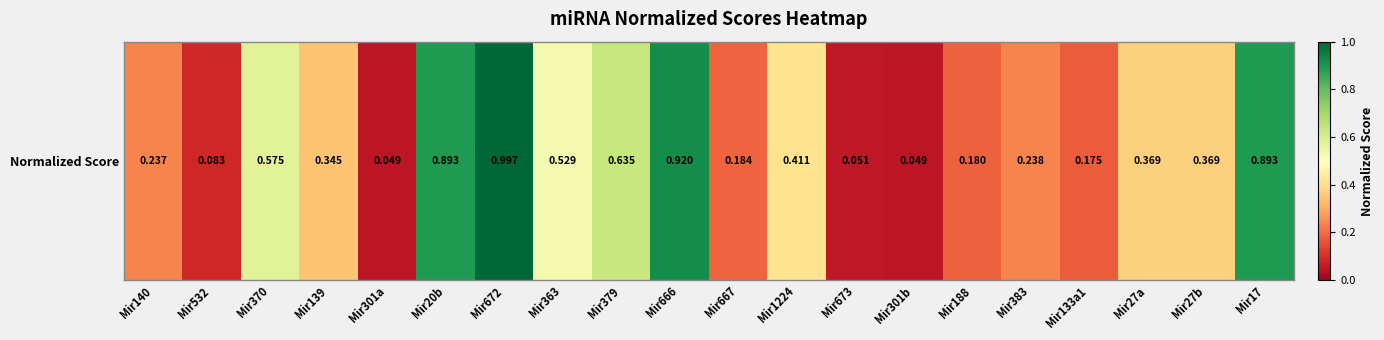

True or false: the data shows 0.0 at Mir532.

False